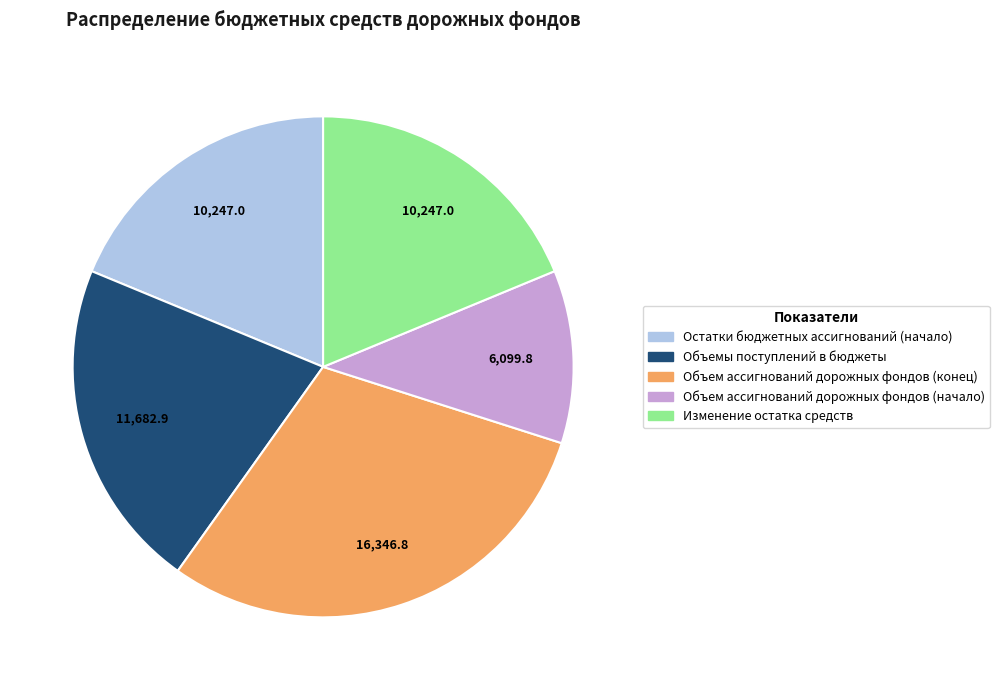

Does Объем ассигнований дорожных фондов (начало) represent more than half of the total?

No